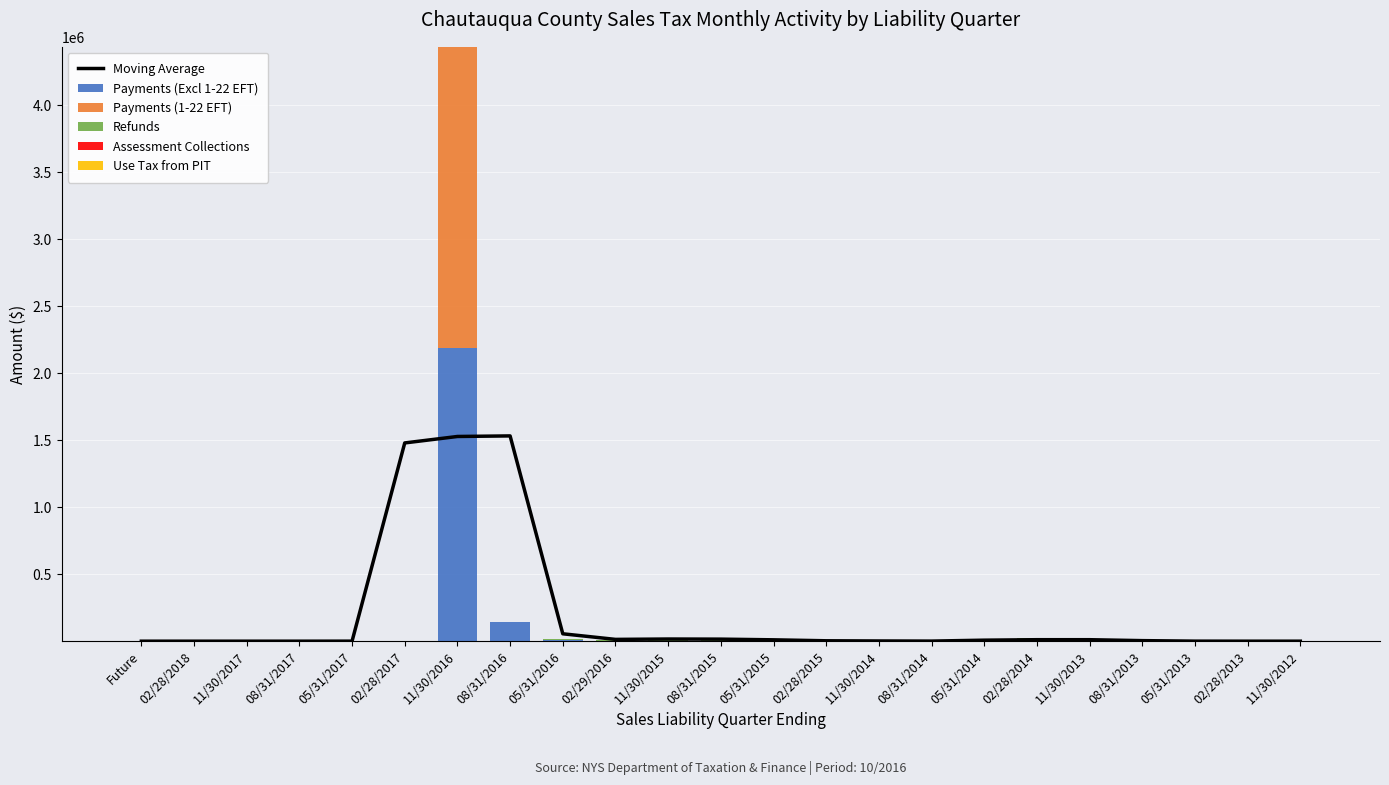

How many positive values does the Use Tax from PIT series have?

4